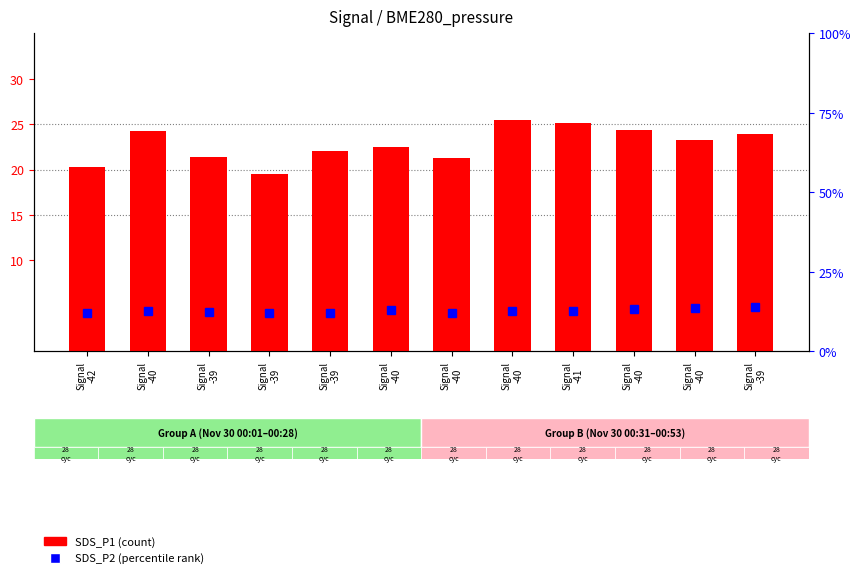

What is the lowest value of the SDS_P1 (count) series?

19.5